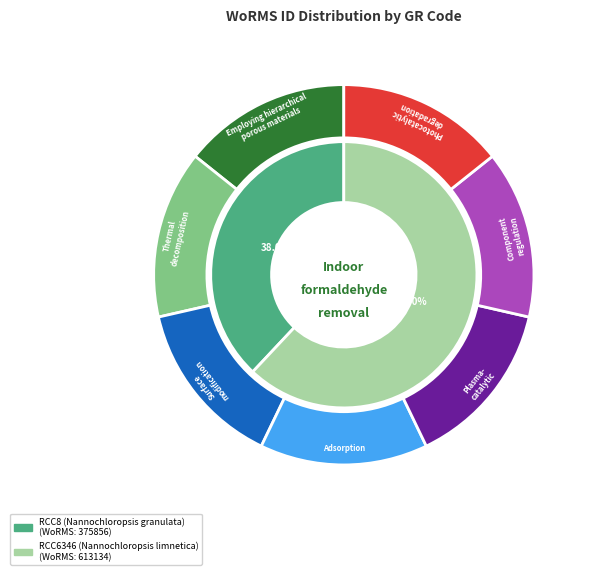

Which slice is the smallest?

RCC8 (Nannochloropsis granulata)